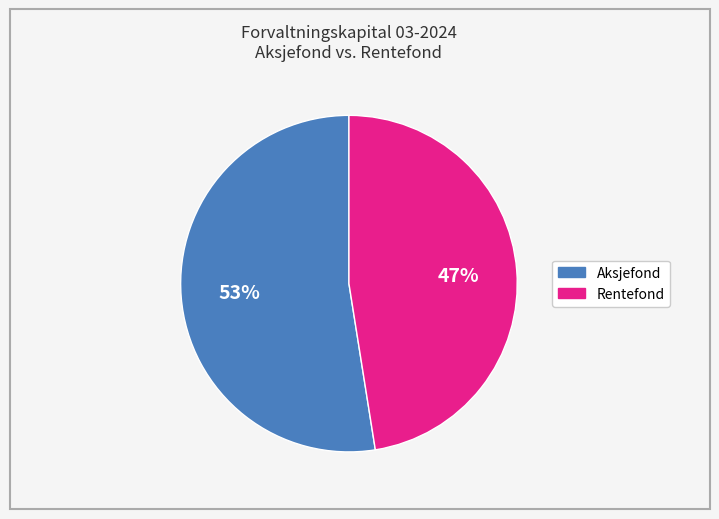

To the nearest percent, what is the average slice percentage?

50%